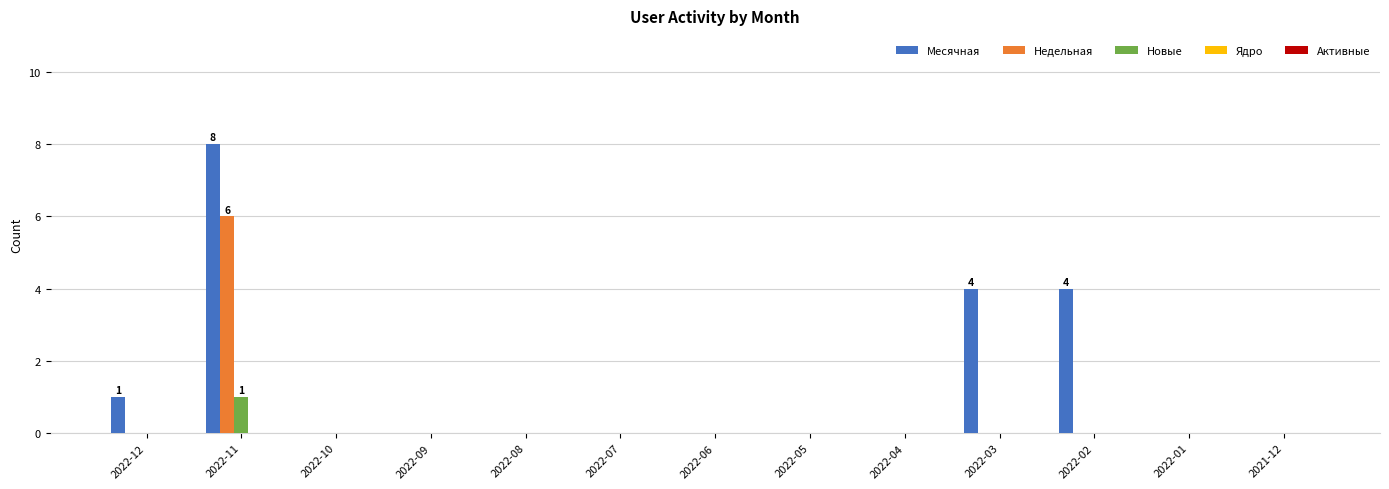

Is it true that Недельная equals 0 at 2022-04?

True